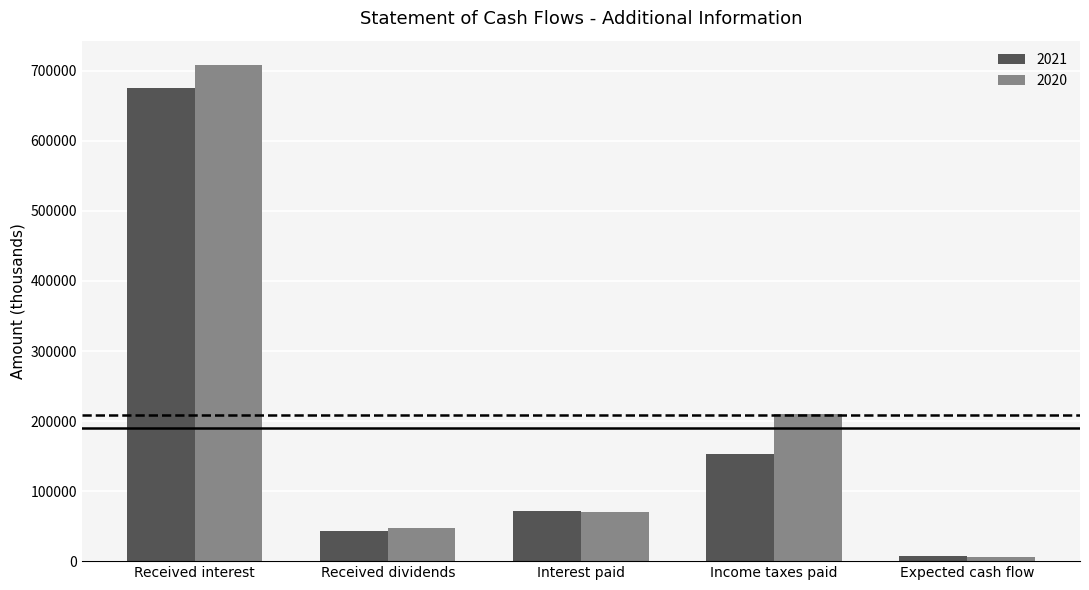

What is the average value of the 2020 series?

208311